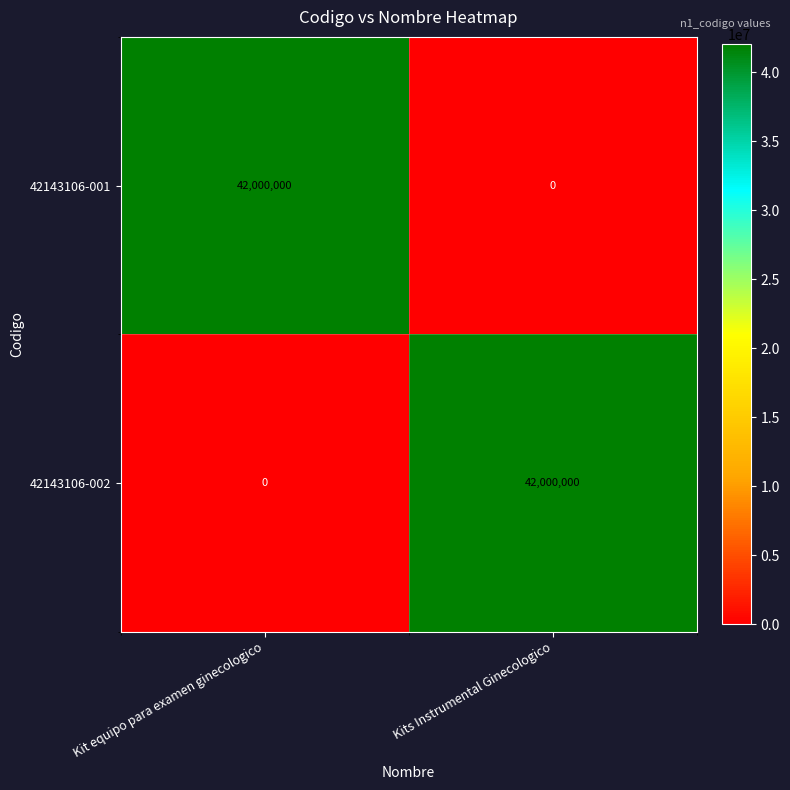

What is the spread (max minus min) of values at Kits Instrumental Ginecologico?

42000000